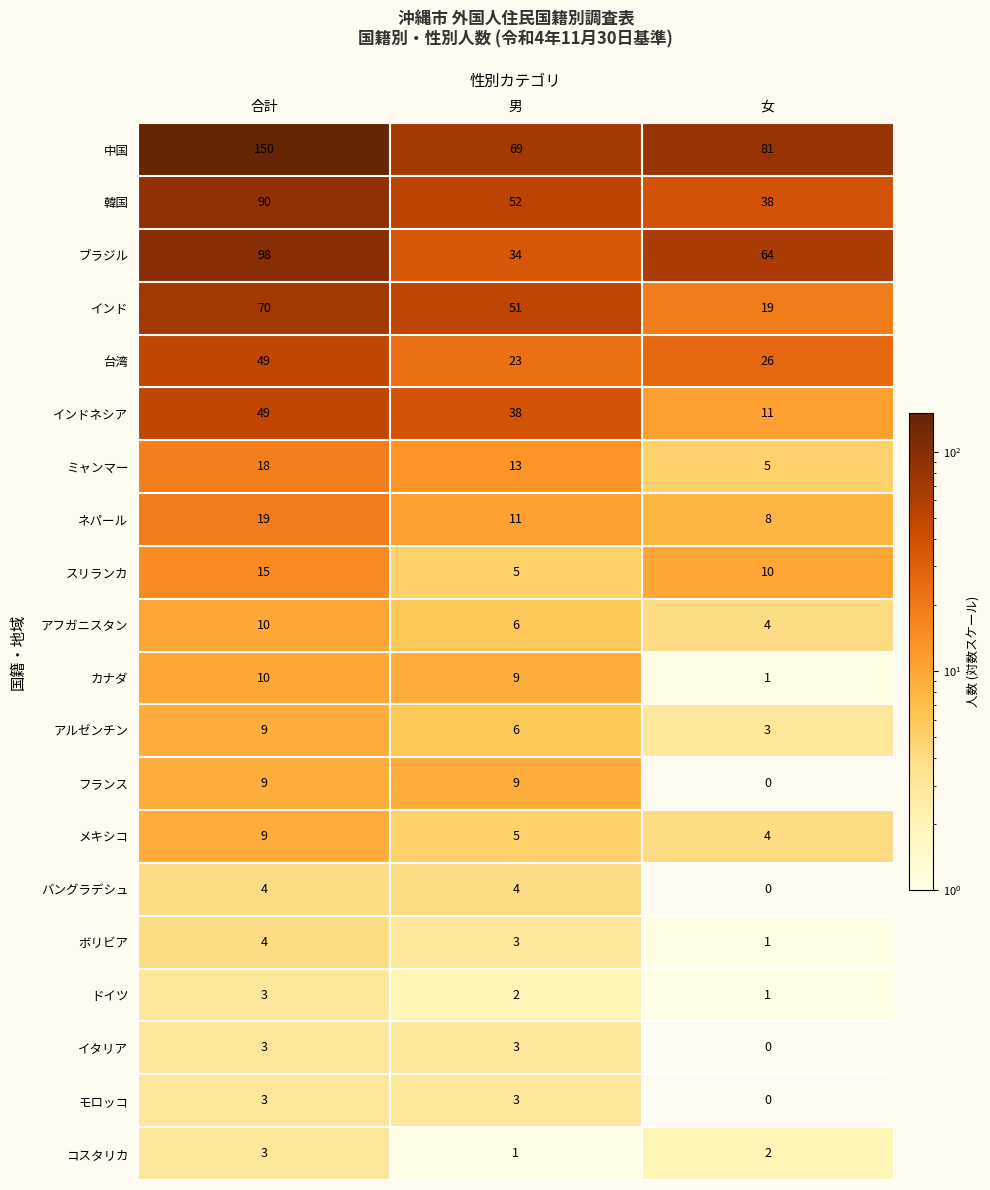

At how many categories does at least one series exceed 16?

3